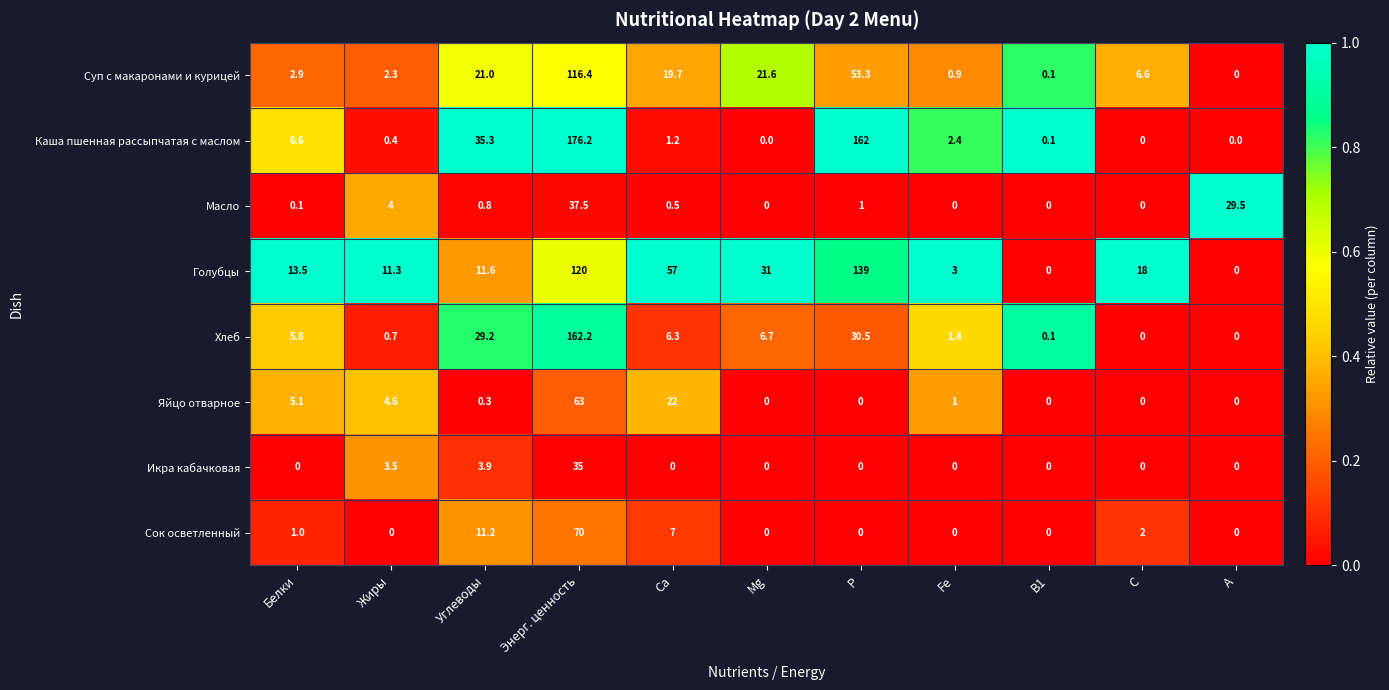

Which series has the largest total across all categories?

Голубцы